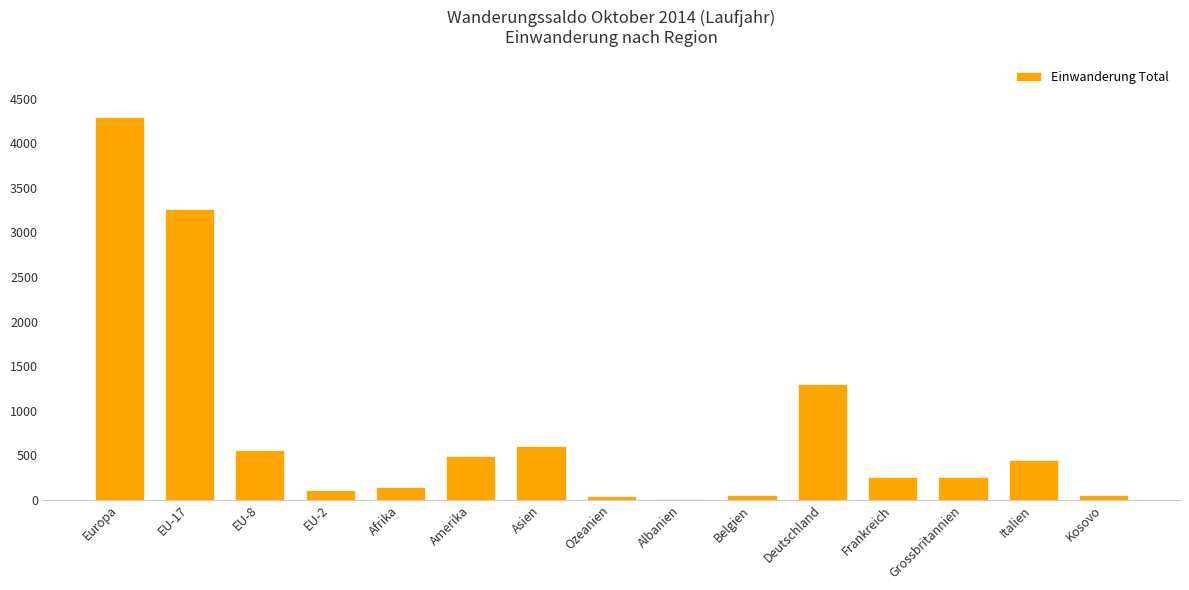

Count the number of data series in this chart.

1